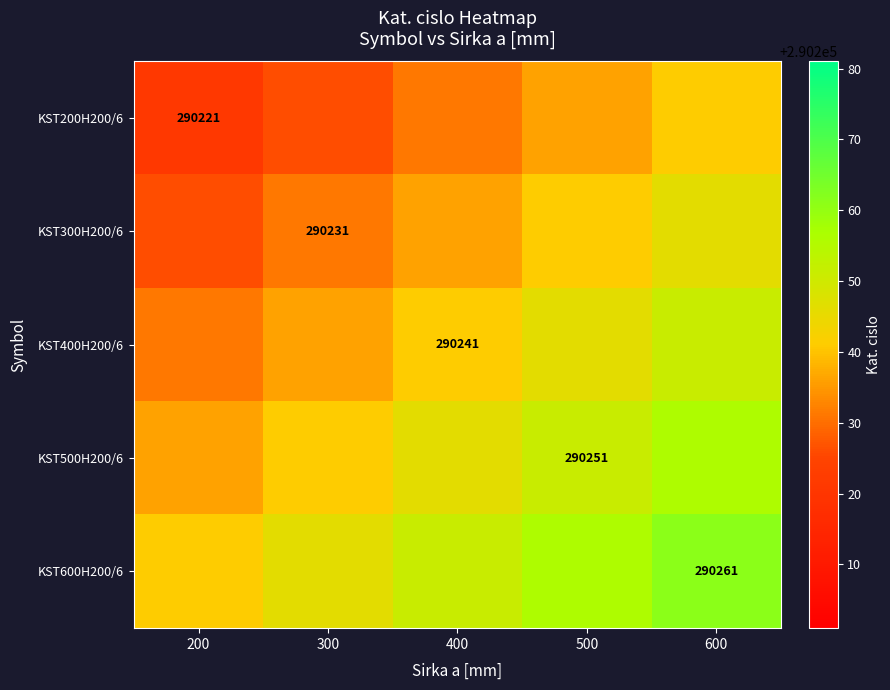

Is it true that KST300H200/6 equals 290231 at 300?

True